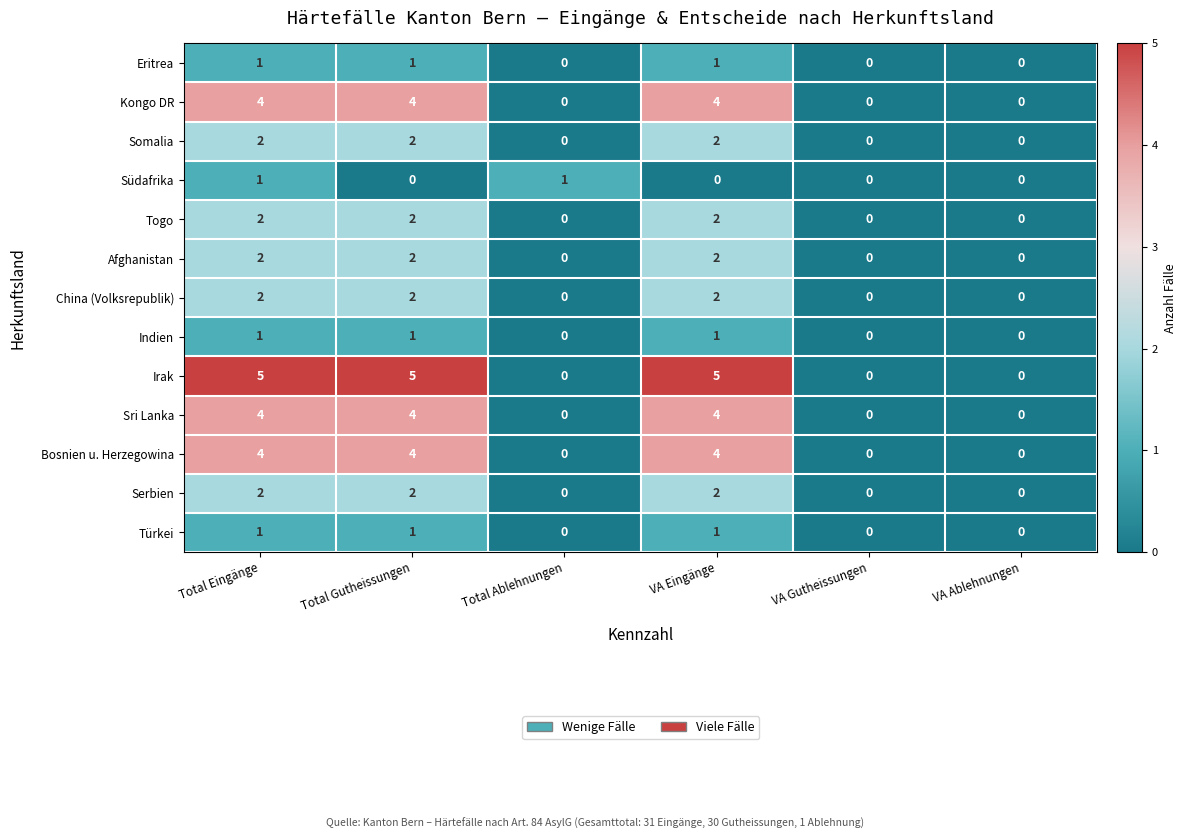

Which series has the largest total across all categories?

Irak